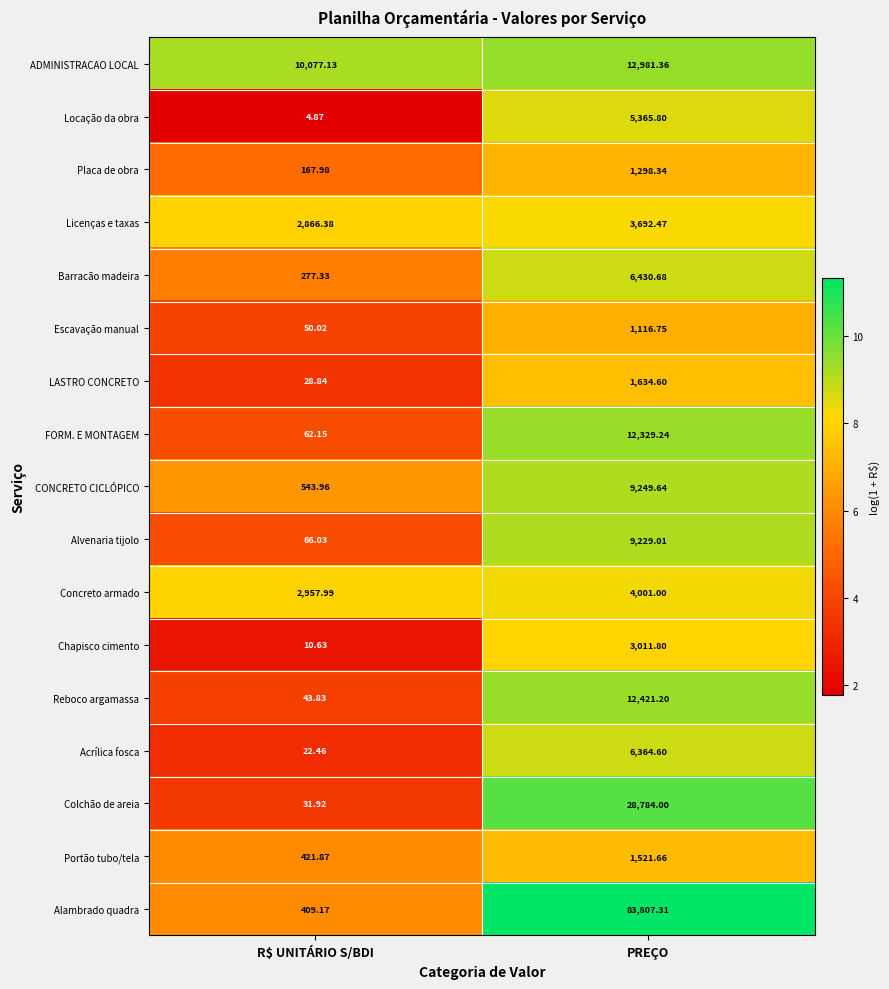

What is the total value across all series at R$ UNITÁRIO S/BDI?

18042.6